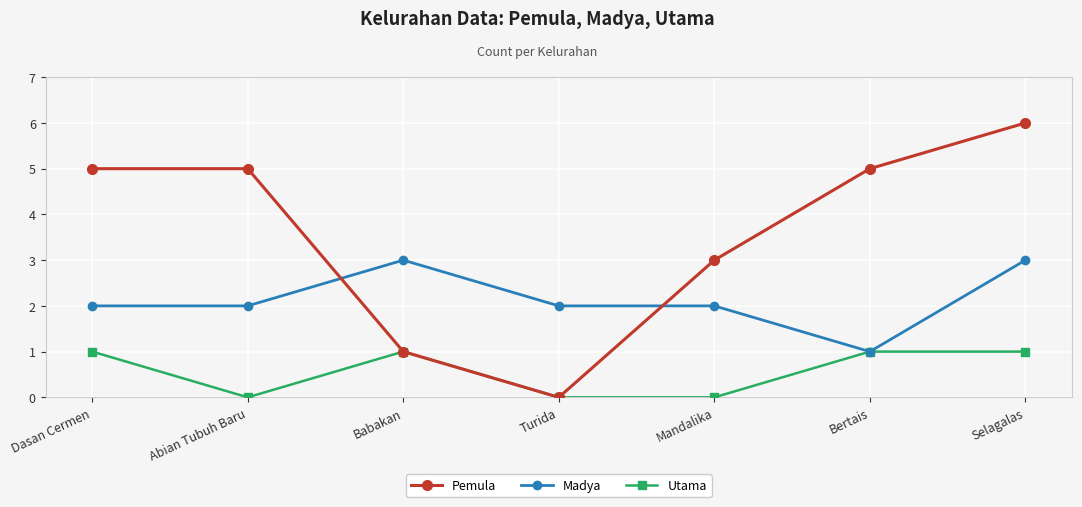

At which category is the sum across all series the highest?

Selagalas